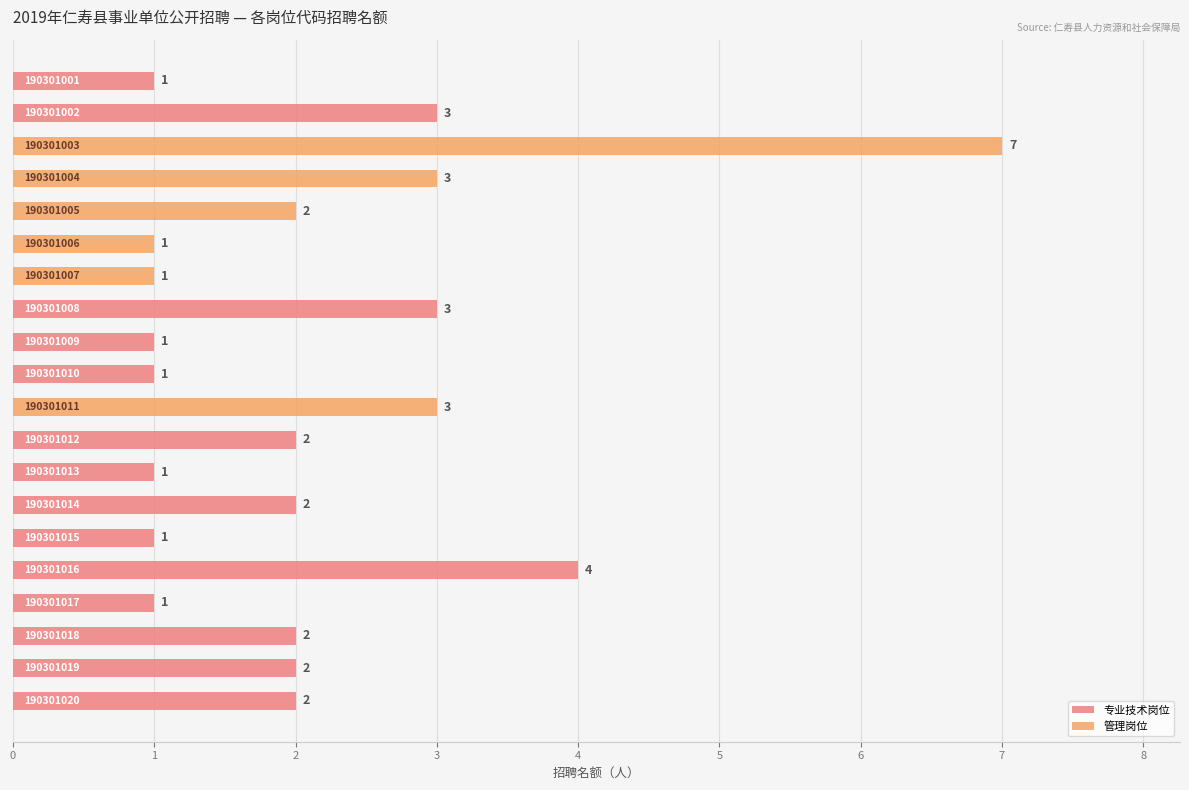

What is the smallest value displayed?

1